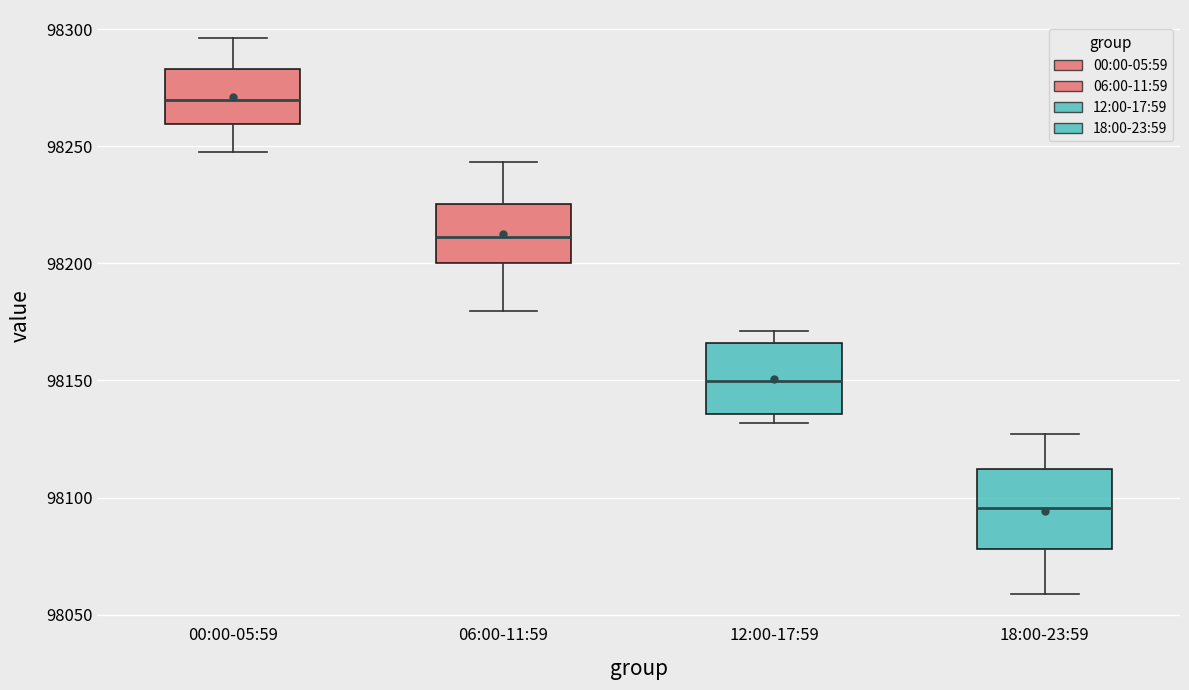

Reading left to right, read every box against the y-axis: the position of its median line, the range the box covers, and the ends of its whiskers. The values are not printed on the chart, so give them approximately, as read against the axis.

00:00-05:59: median 98270, box 98260 to 98285, whiskers 98250 to 98295
06:00-11:59: median 98210, box 98200 to 98225, whiskers 98180 to 98245
12:00-17:59: median 98150, box 98135 to 98165, whiskers 98130 to 98170
18:00-23:59: median 98095, box 98080 to 98110, whiskers 98060 to 98125